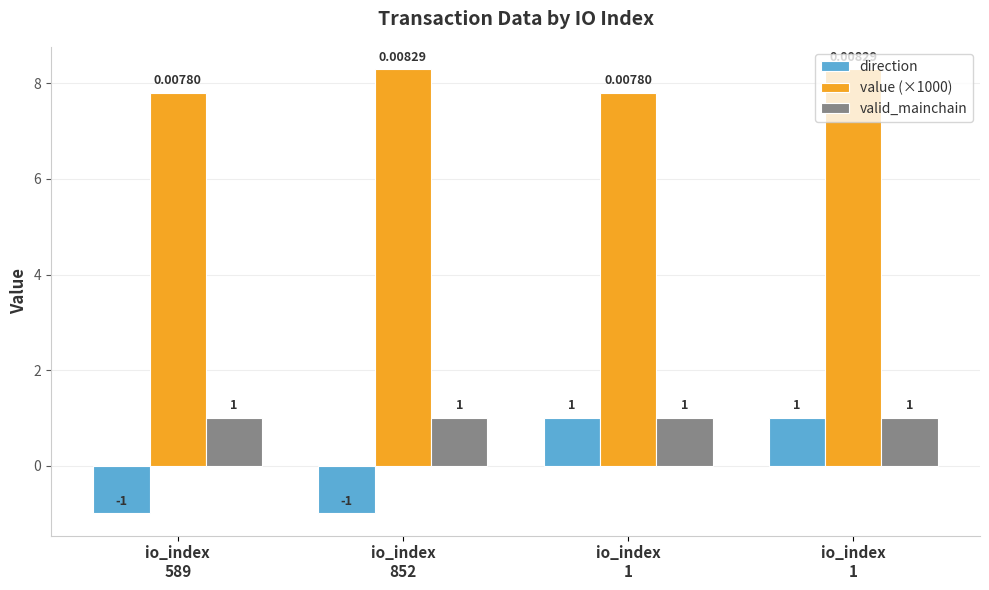

Is it true that direction equals 1.0 at io_index
1?

True